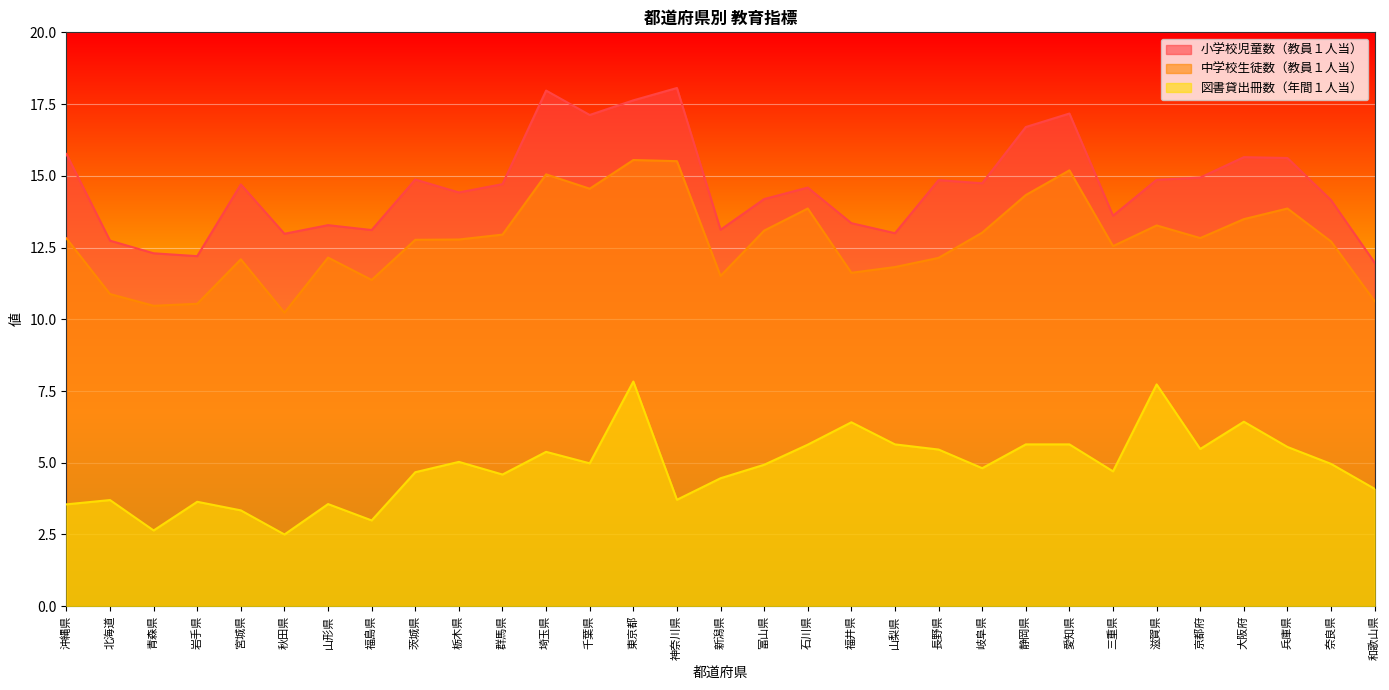

At which label is 図書貸出冊数（年間１人当） closest to 5?

千葉県